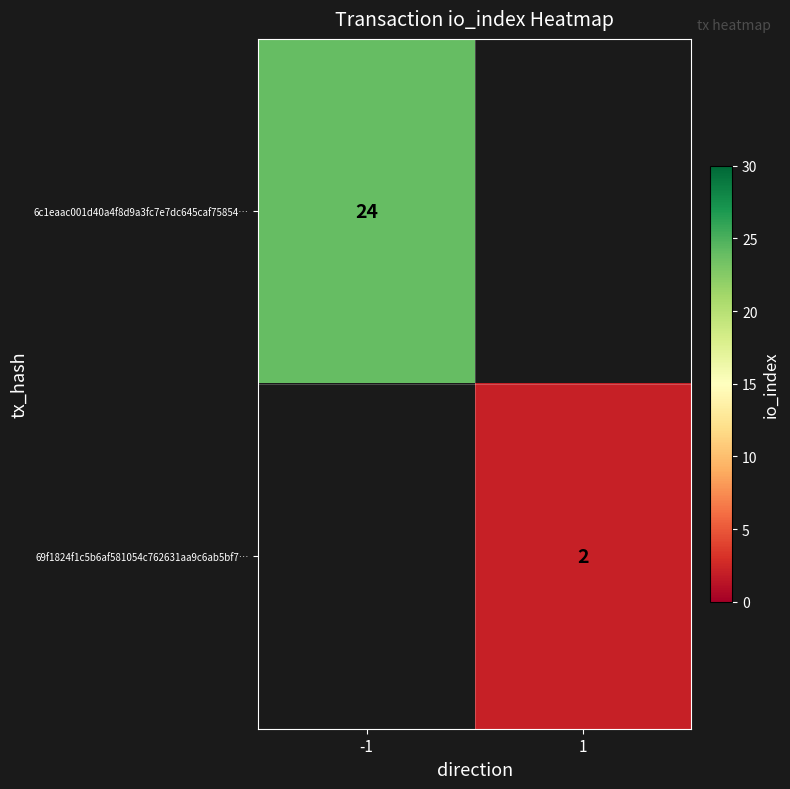

True or false: 69f1824f1c5b6af581054c762631aa9c6ab5bf7… has a value of 2 at 1.

True